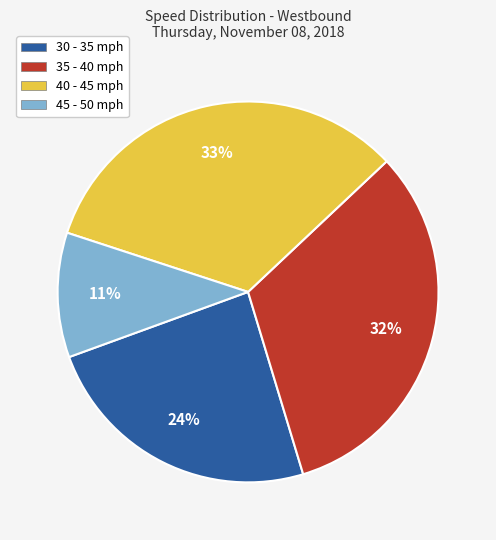

True or false: 35 - 40 mph accounts for 32% of the total.

True